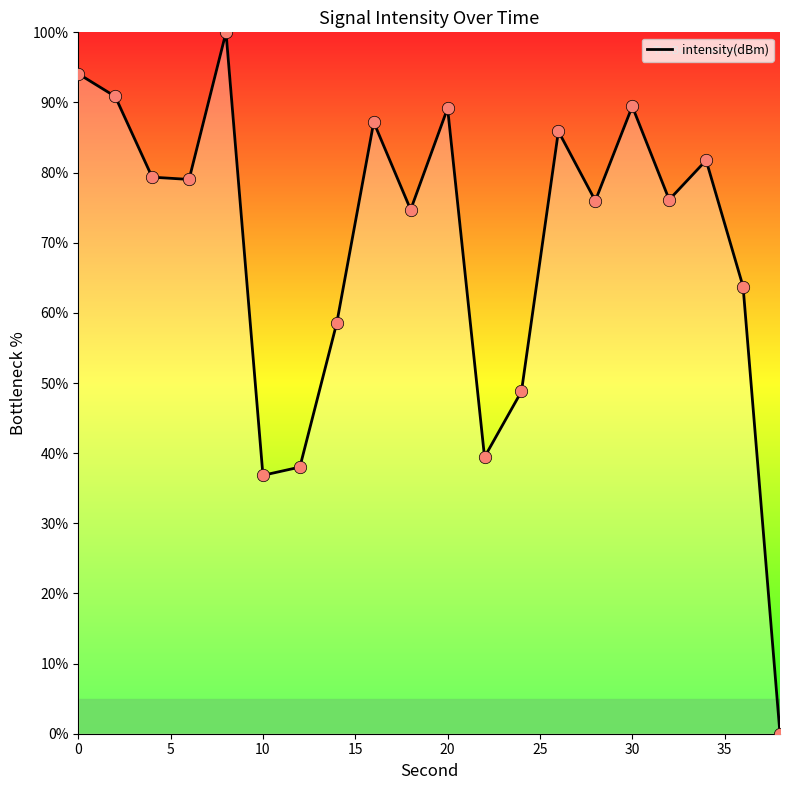

What is the maximum value shown in the chart?

100.0